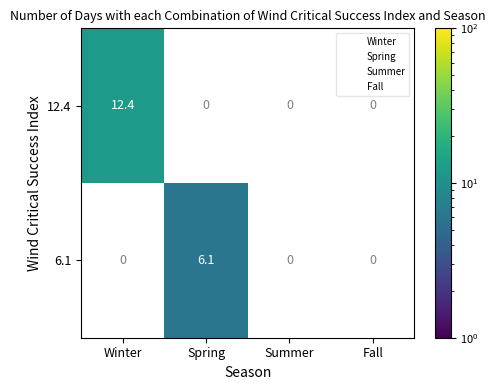

At Fall, list the series in order from smallest to largest.

12.4, 6.1